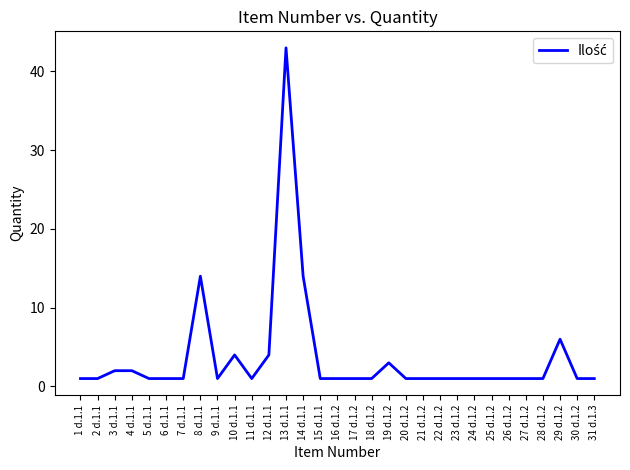

Count the number of data series in this chart.

1